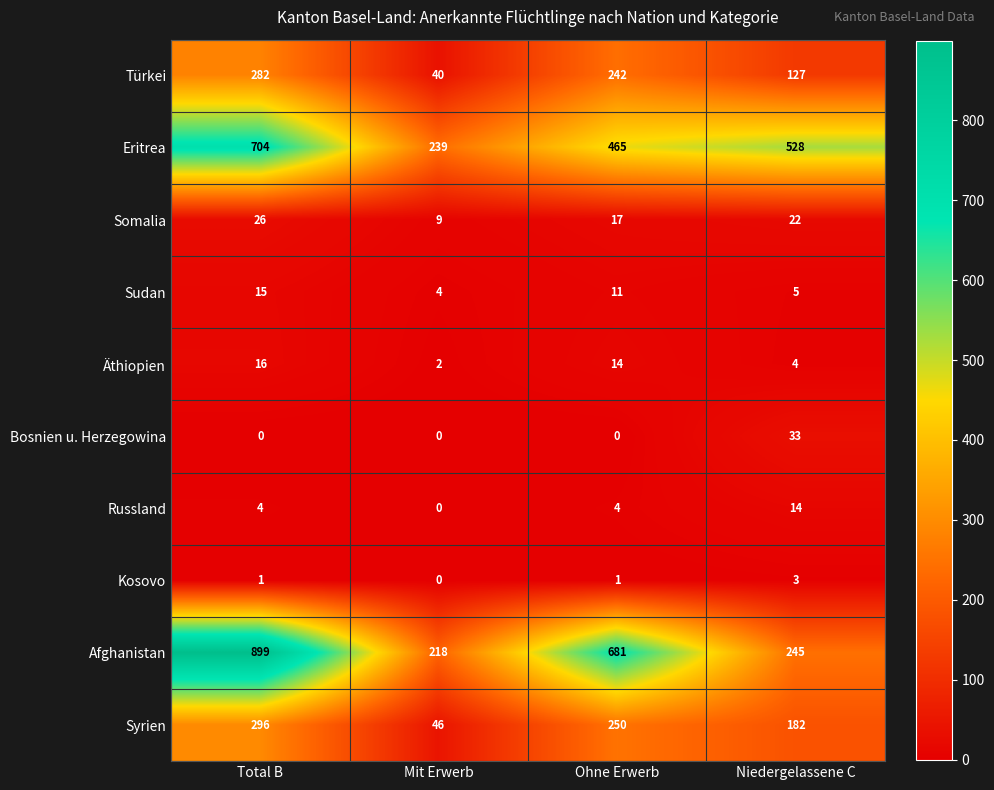

Count the Syrien values in the range 182 to 296.

3